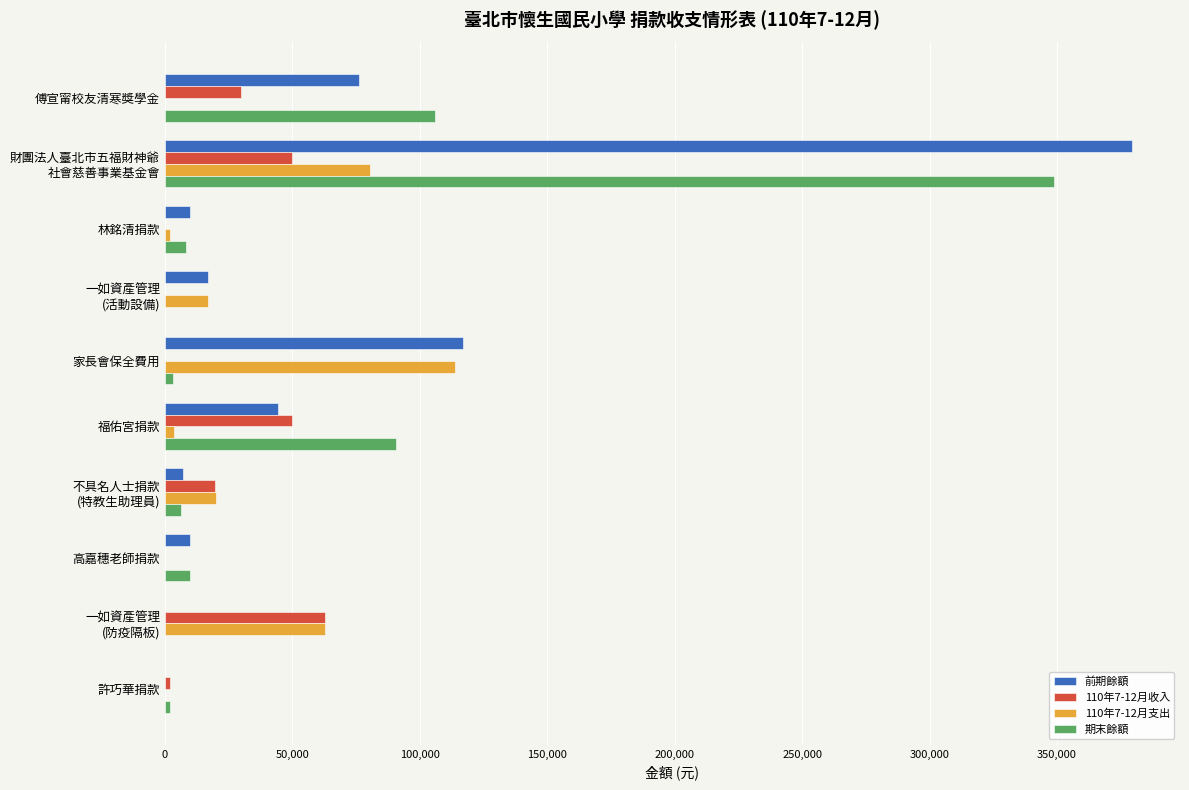

Is it true that 110年7-12月收入 equals 50000 at 福佑宮捐款?

True